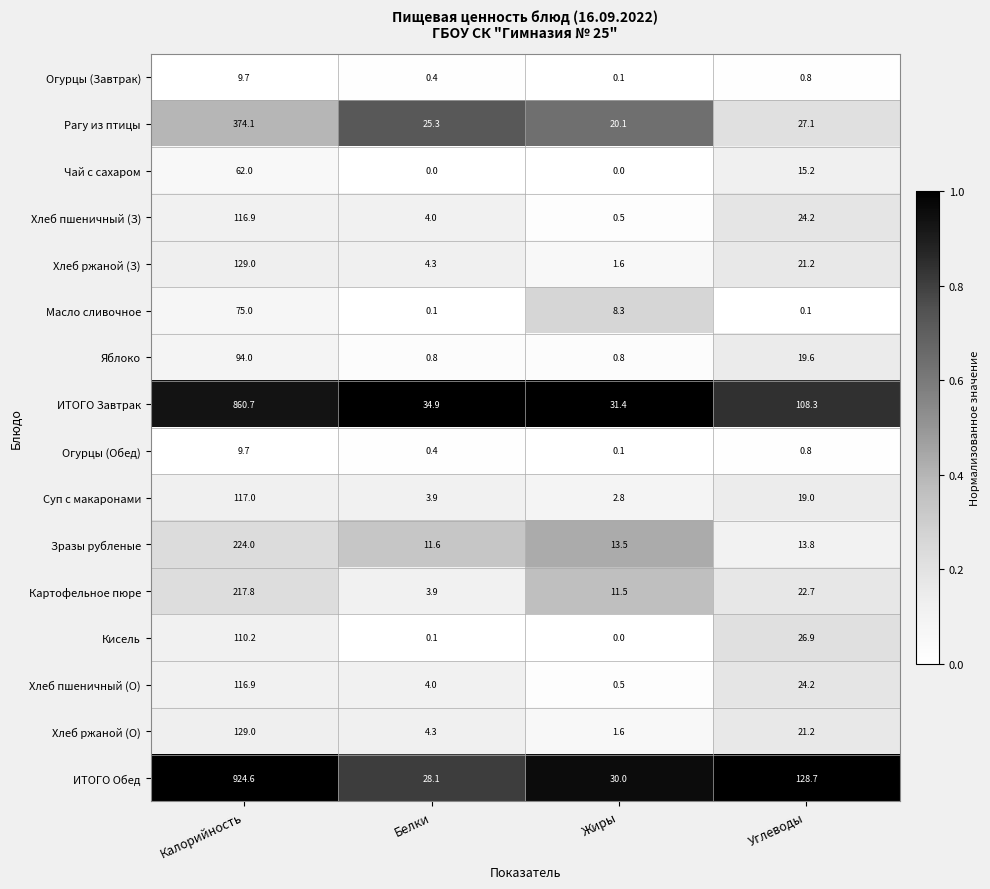

At how many categories does at least one series exceed 0?

4